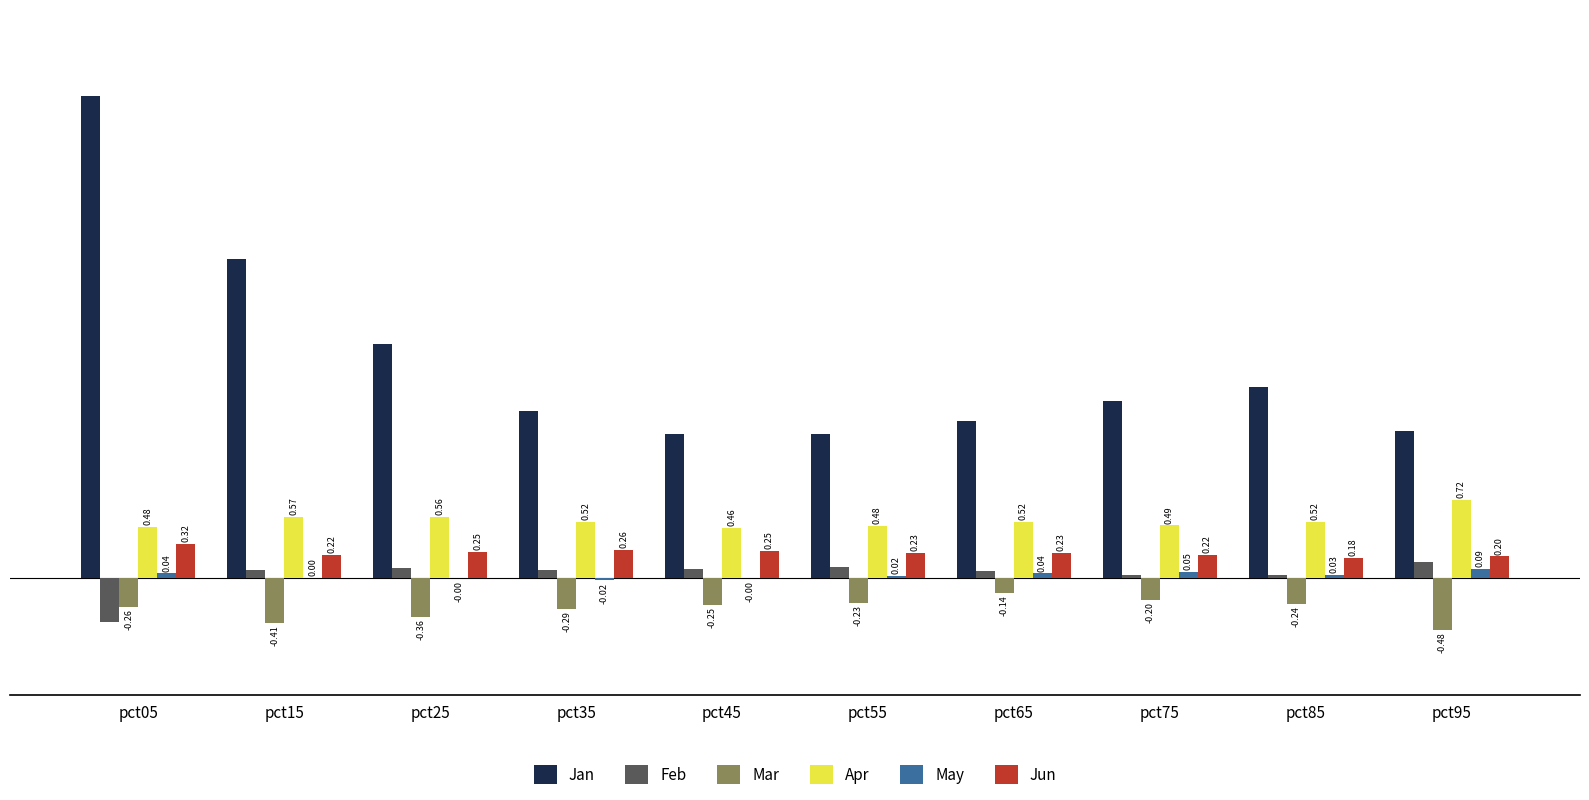

What is the sum of all Apr values?

5.3